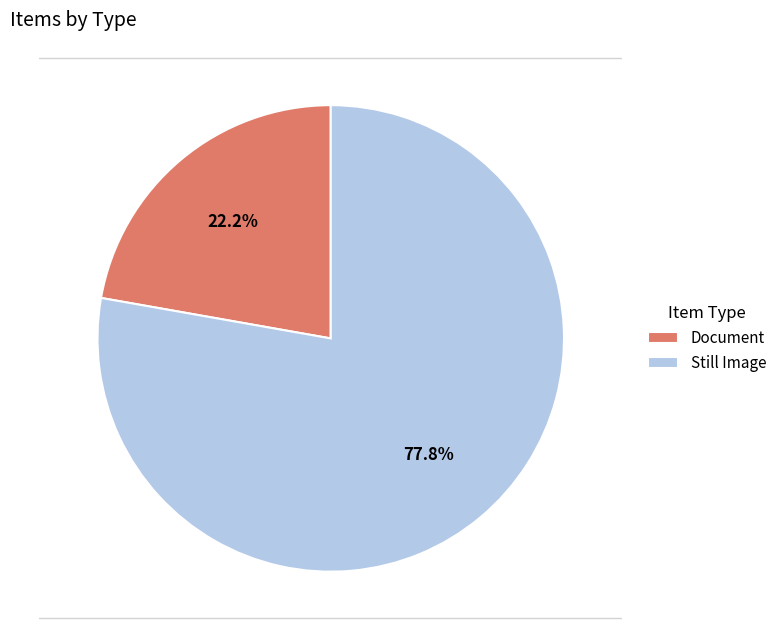

What is the largest slice in the pie chart?

Still Image